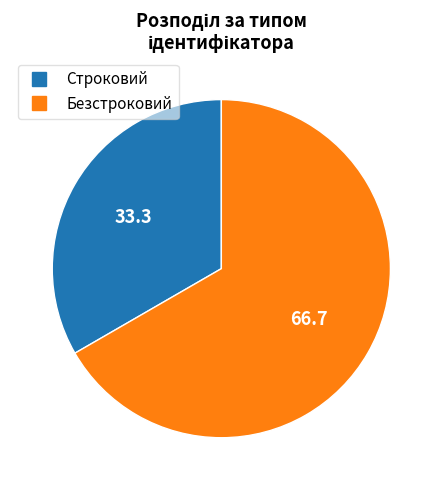

Is there a majority slice in this chart?

Yes